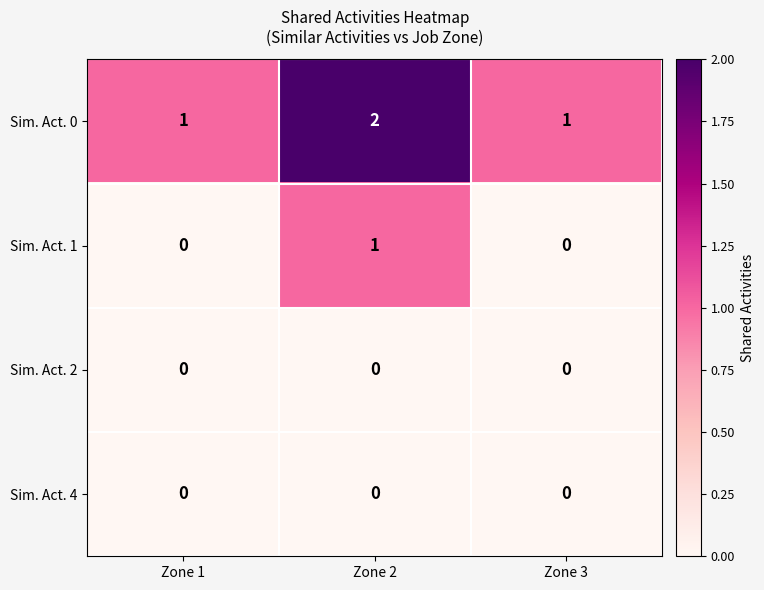

What is the sum of all Sim. Act. 0 values?

4